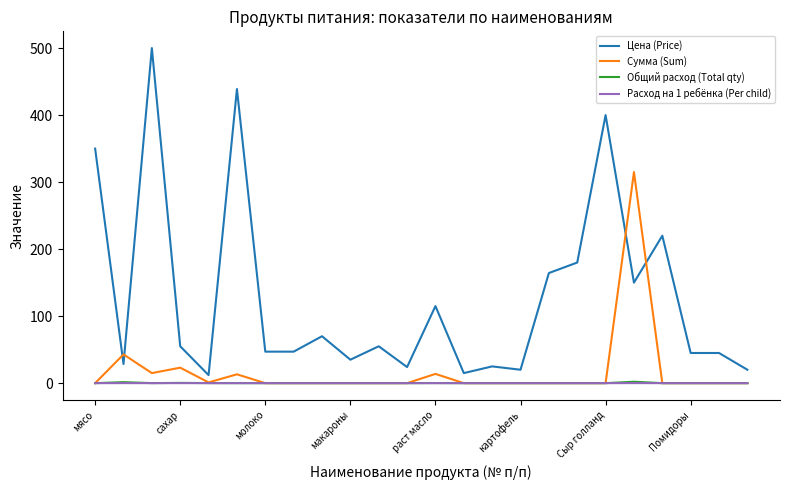

How many values in the Общий расход (Total qty) series exceed 0?

7